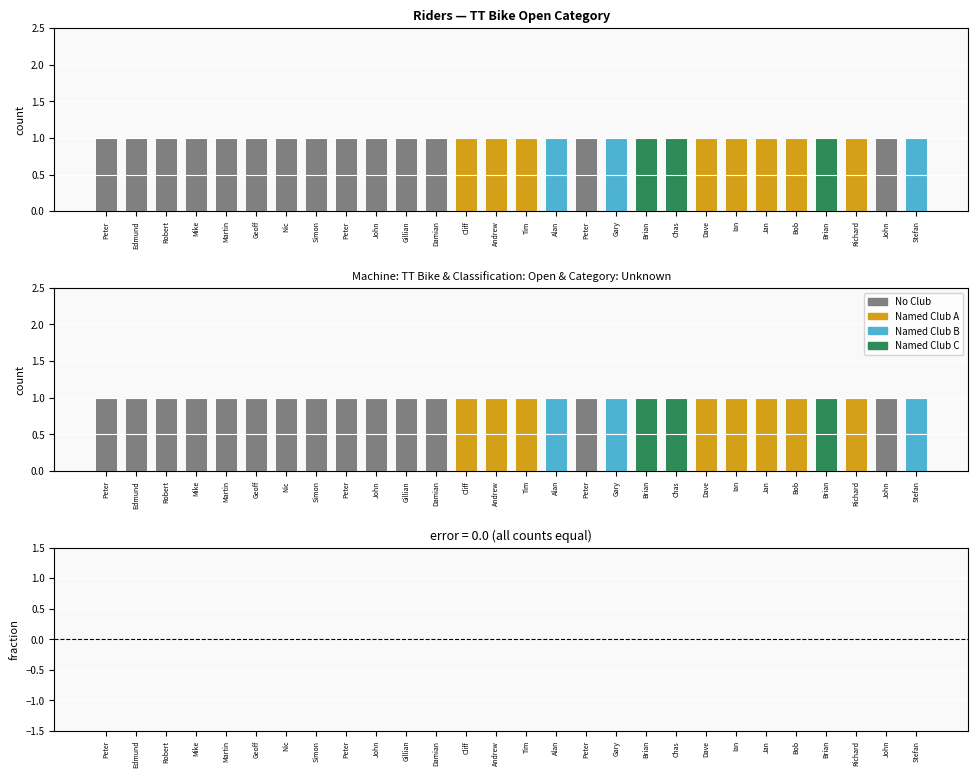

How many data points does each series have?

28